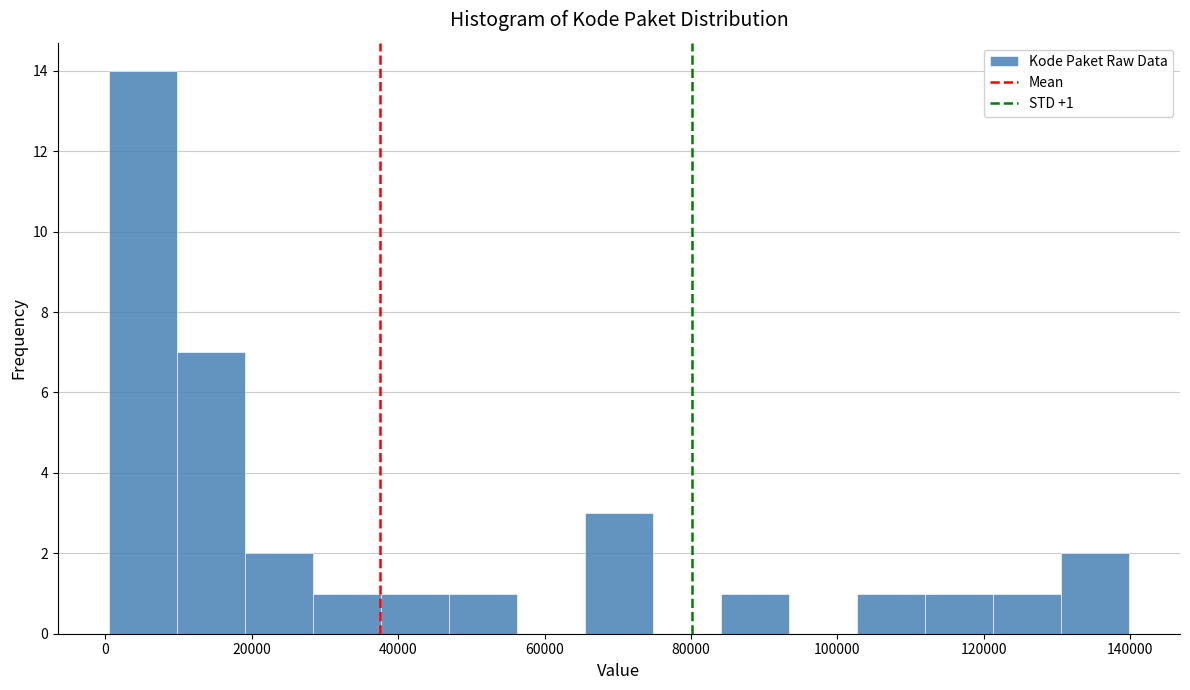

Over which range of the x-axis is the bar tallest?

0 to 10000